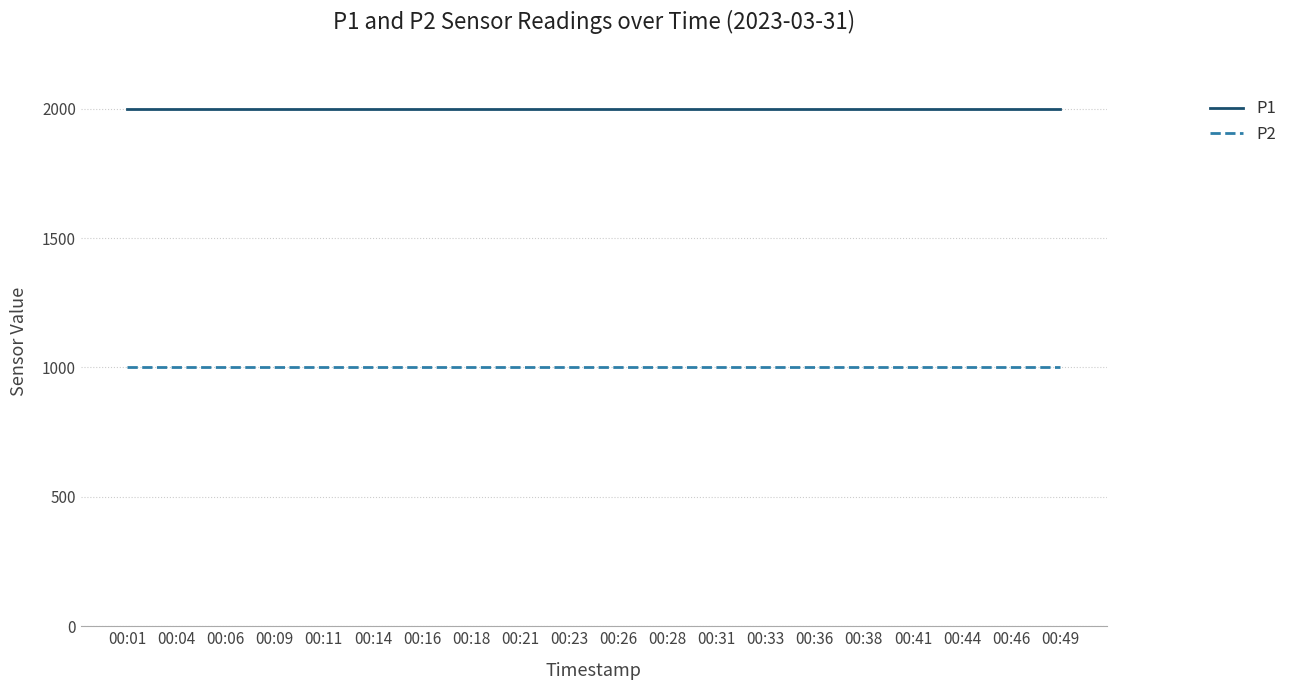

What is the smallest value displayed?

999.9